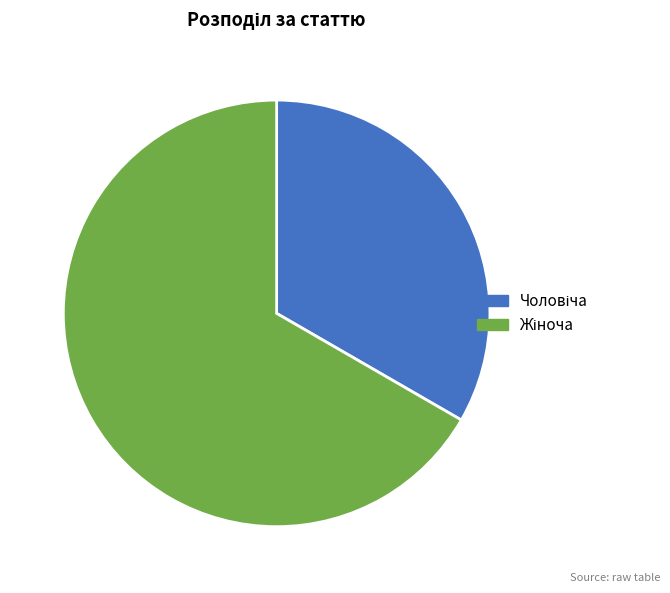

Is there any slice that represents more than half of the pie?

Yes